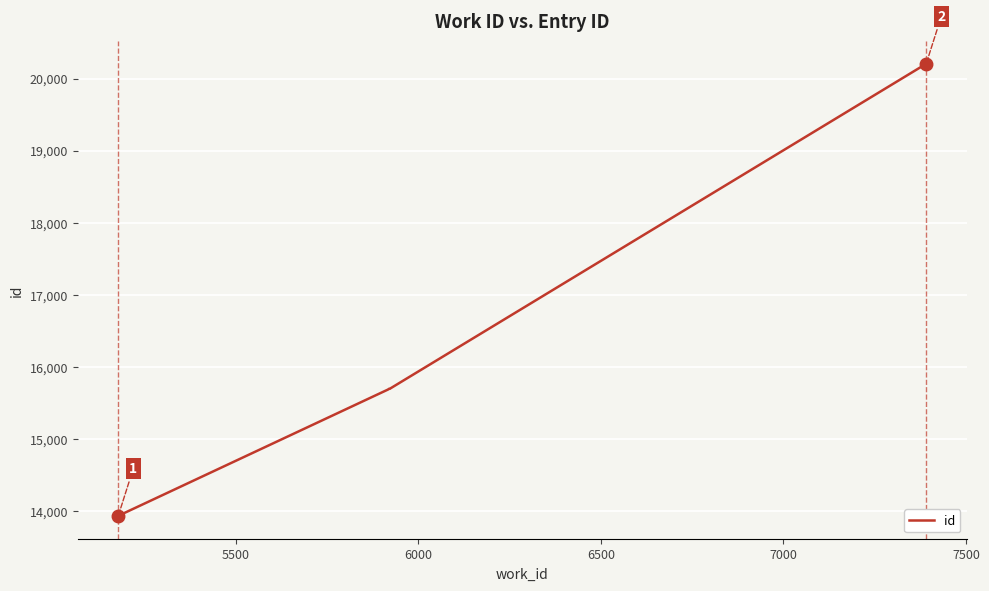

Is it true that the value at 8000 is 25895?

False